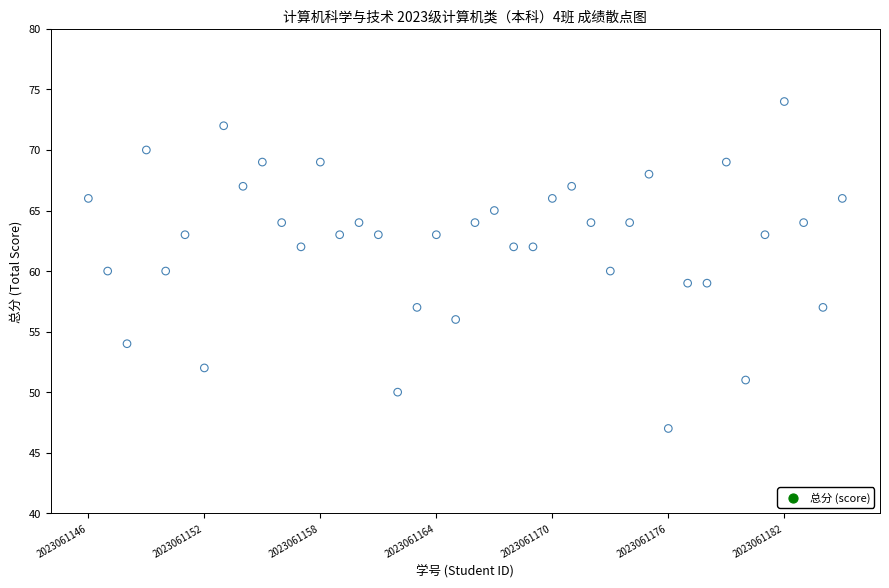

What is the range of X values (max minus min)?

39